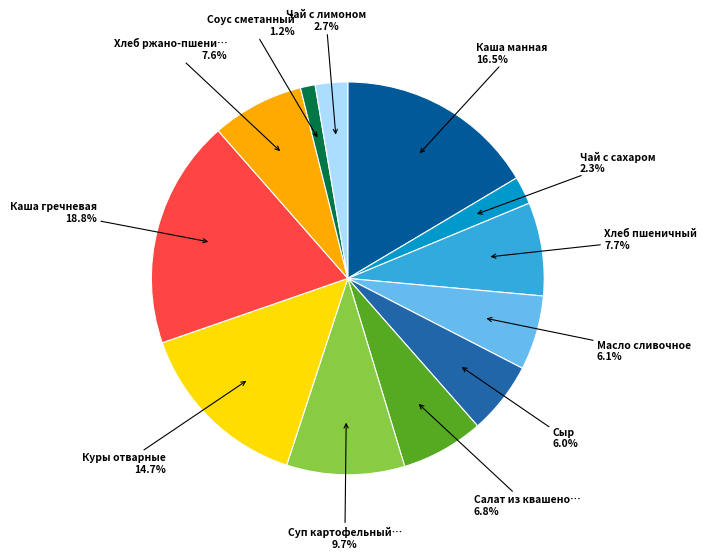

Is there a majority slice in this chart?

No